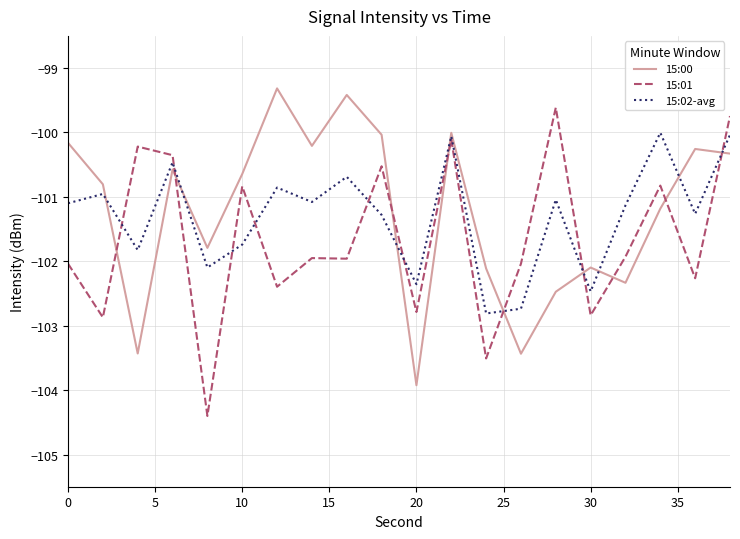

What is the minimum value shown in the chart?

-104.4